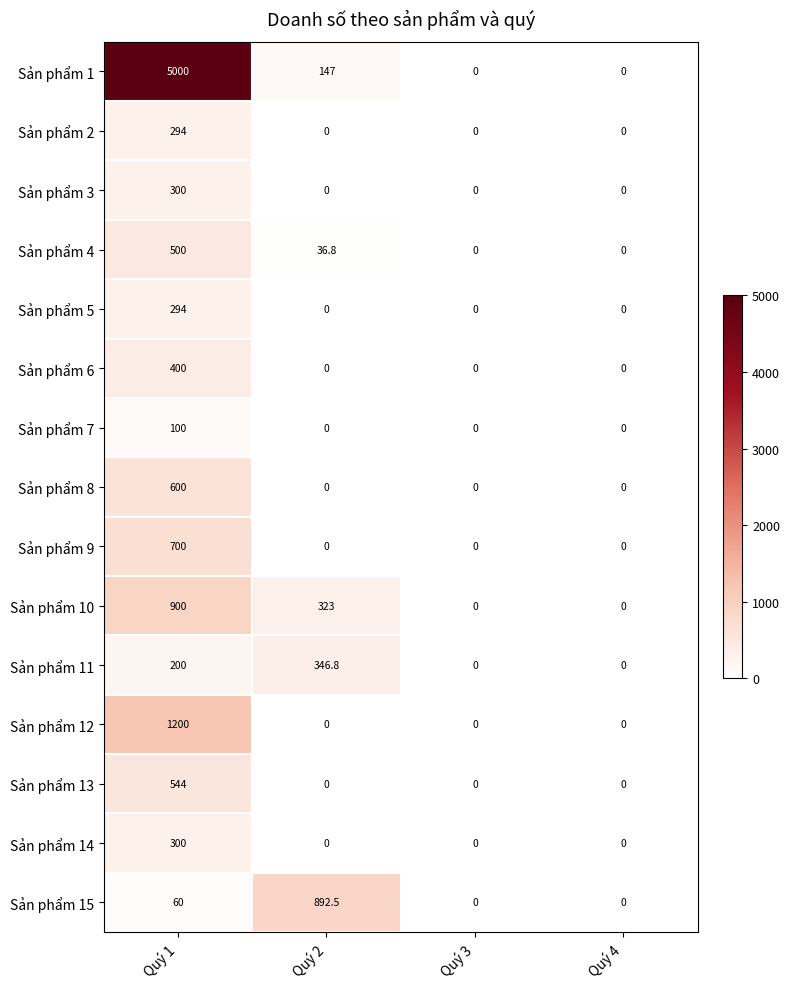

The value of Sản phẩm 6 at Quý 3 is 144.0. True or false?

False